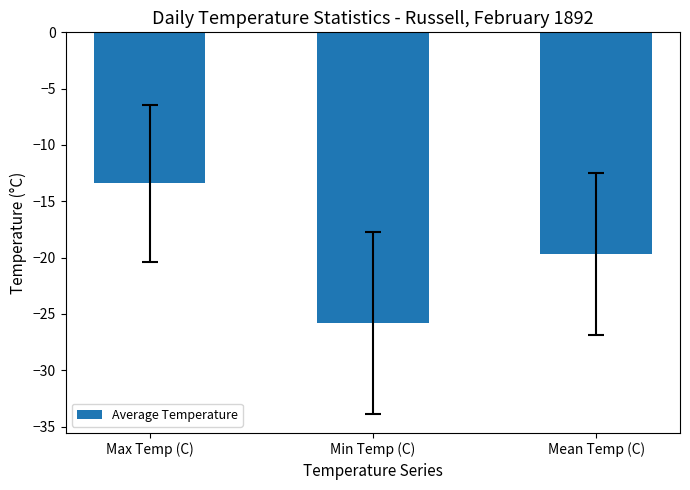

What is the change in value from Min Temp (C) to Mean Temp (C)?

+6.2